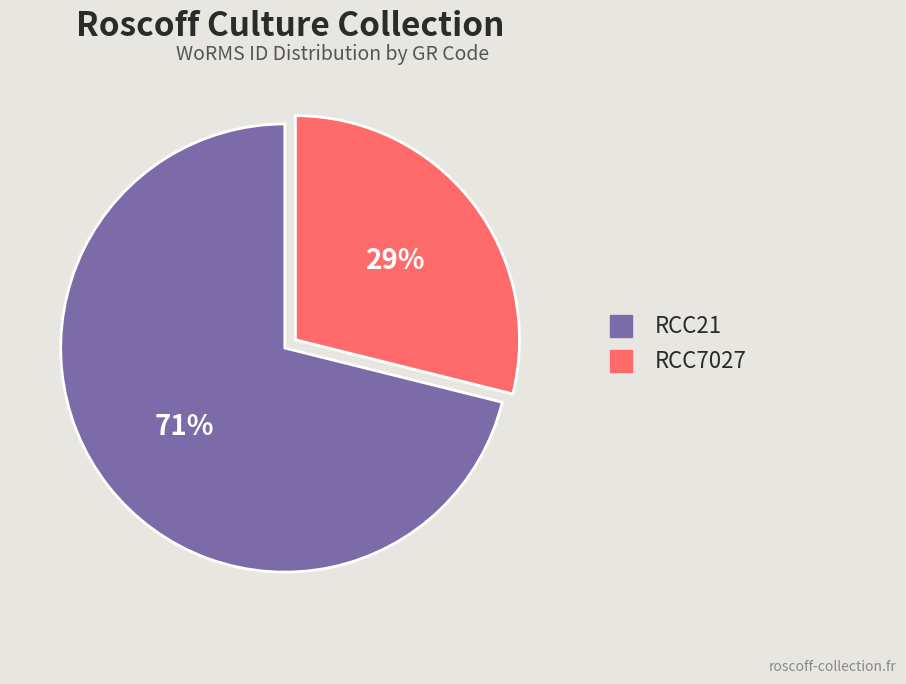

Is there any slice that represents more than half of the pie?

Yes